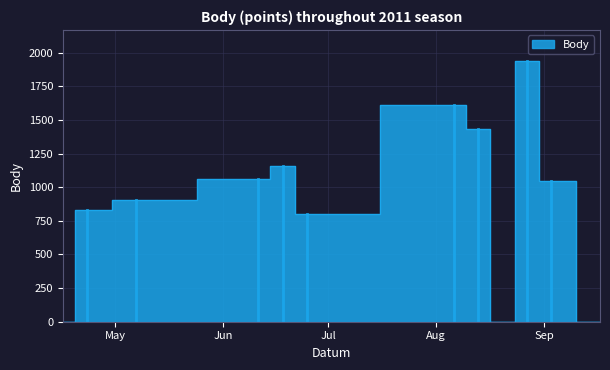

What is the difference between the maximum and second lowest values?

1937